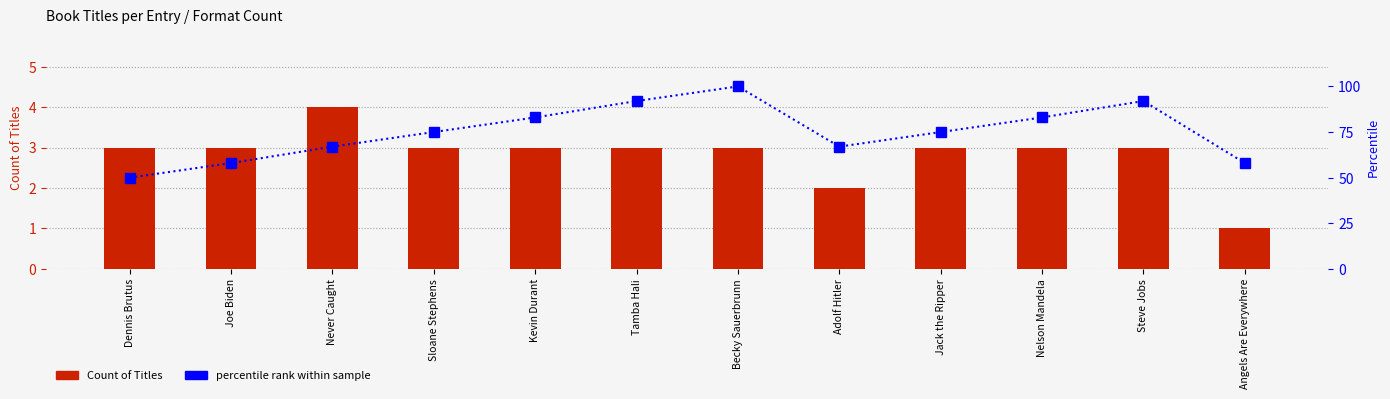

How many distinct data groups are displayed?

2